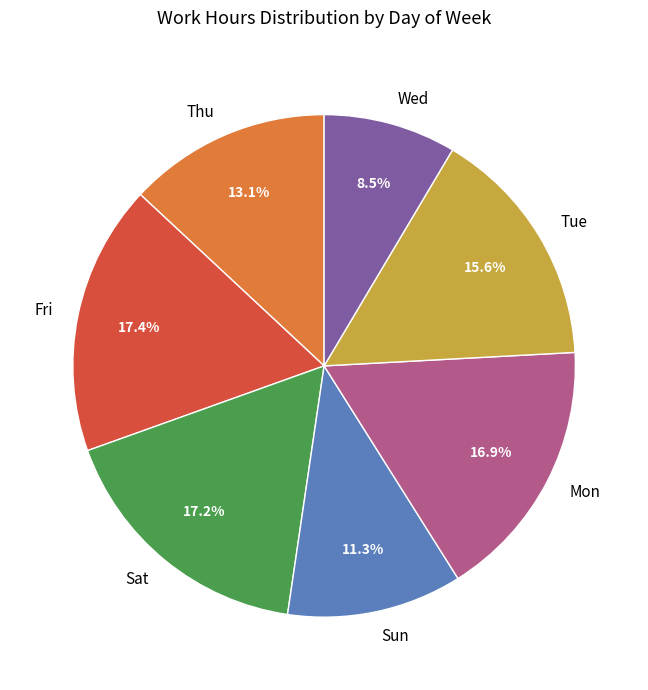

Is there a majority slice in this chart?

No